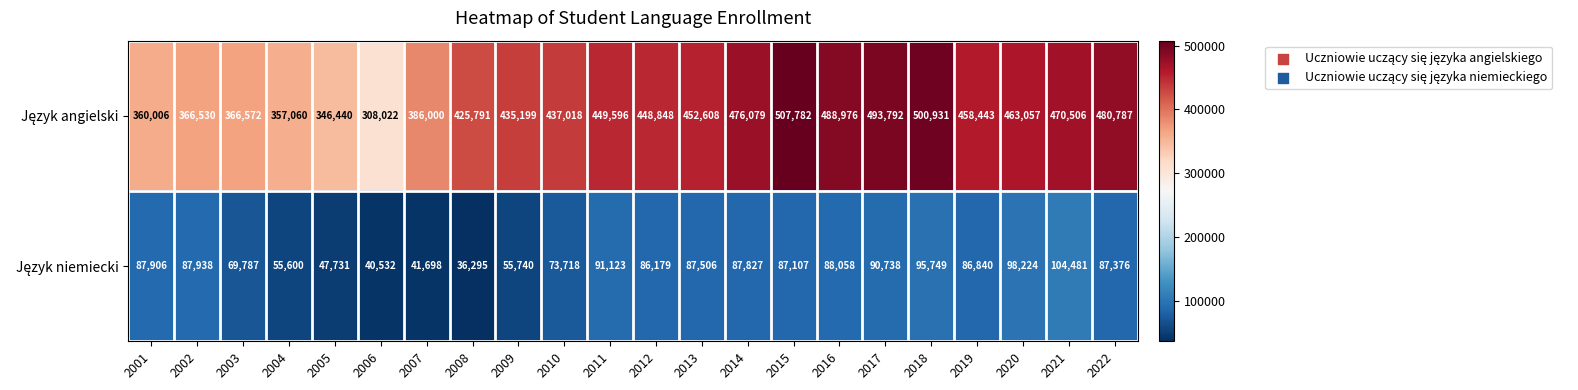

What is the difference between the highest and lowest values at 2014?

388252